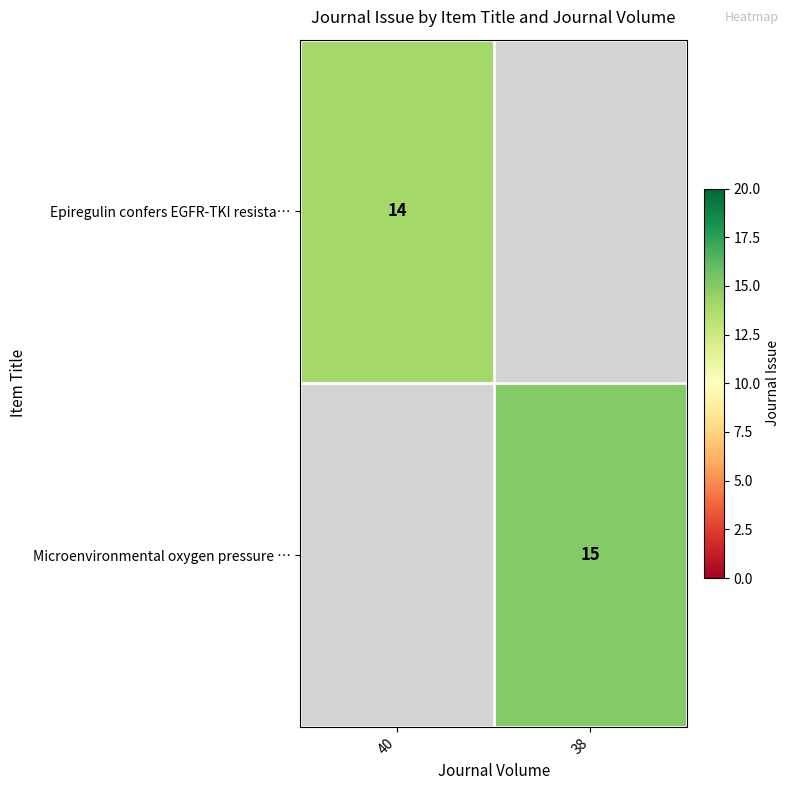

The Epiregulin confers EGFR-TKI resista… series shows 14 at 40. True or false?

True